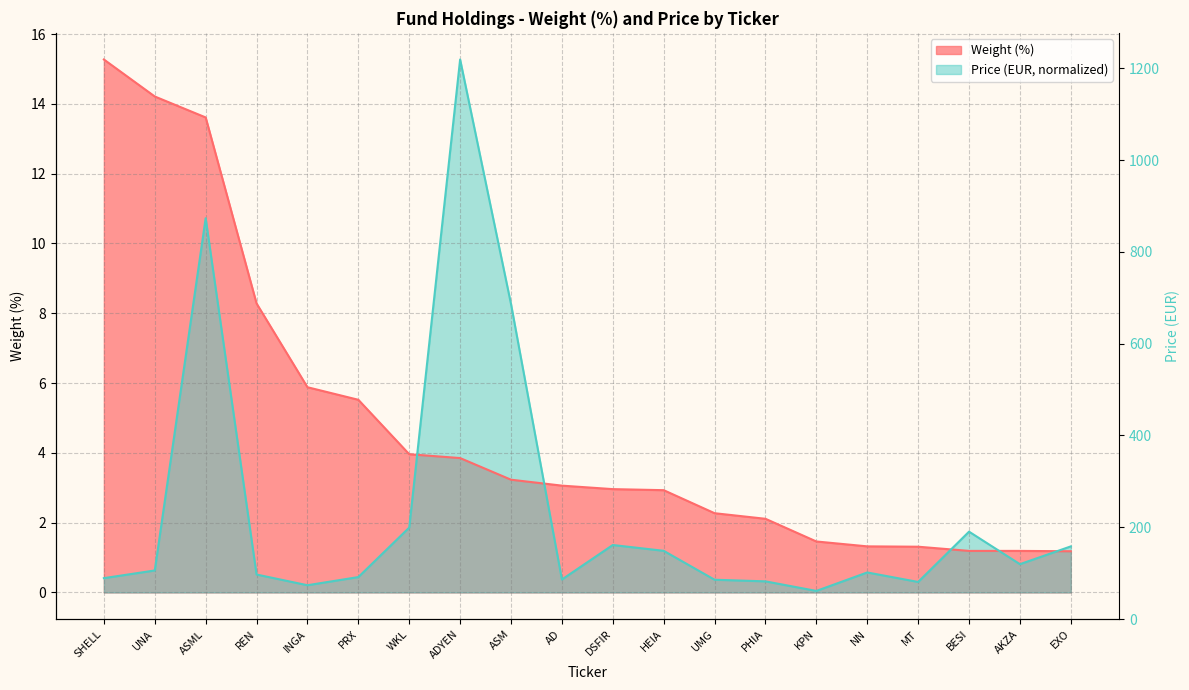

What is the average value of the Weight (%) series?

4.7